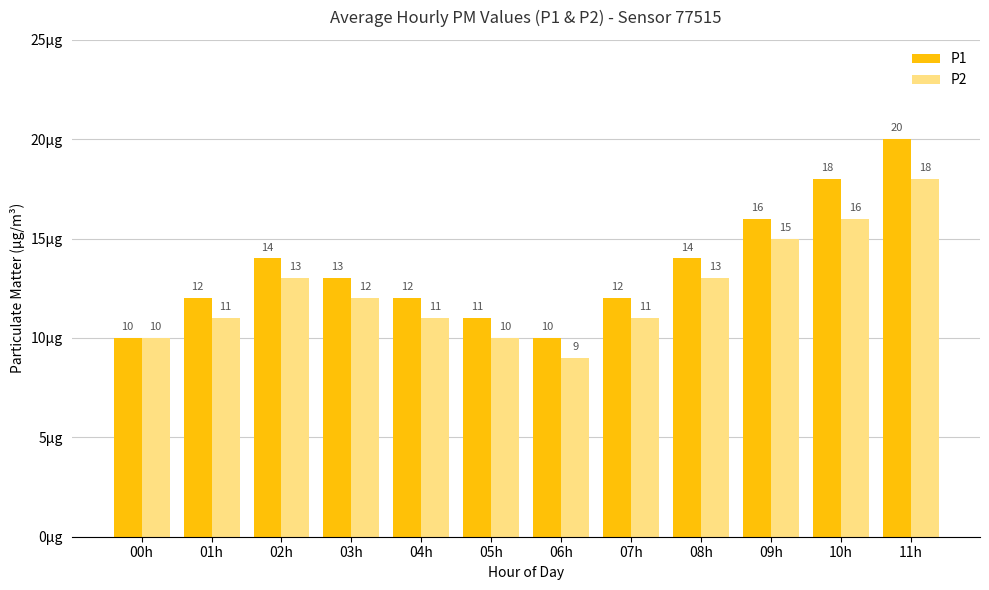

Reading left to right, transcribe all the data shown in this chart.

P1: 00h=10	01h=12	02h=14	03h=13	04h=12	05h=11	06h=10	07h=12	08h=14	09h=16	10h=18	11h=20
P2: 00h=10	01h=11	02h=13	03h=12	04h=11	05h=10	06h=9	07h=11	08h=13	09h=15	10h=16	11h=18